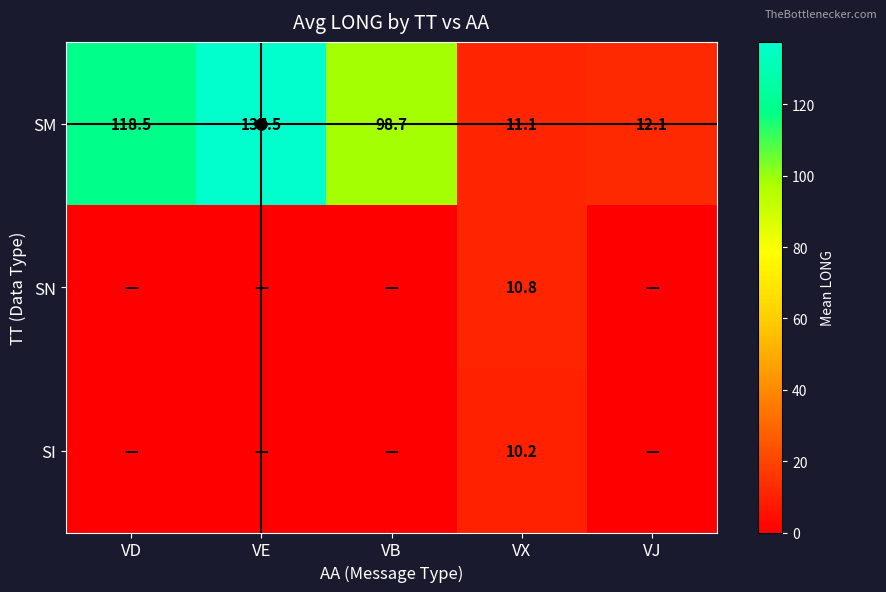

Rank the series at VX from lowest to highest value.

SI, SN, SM